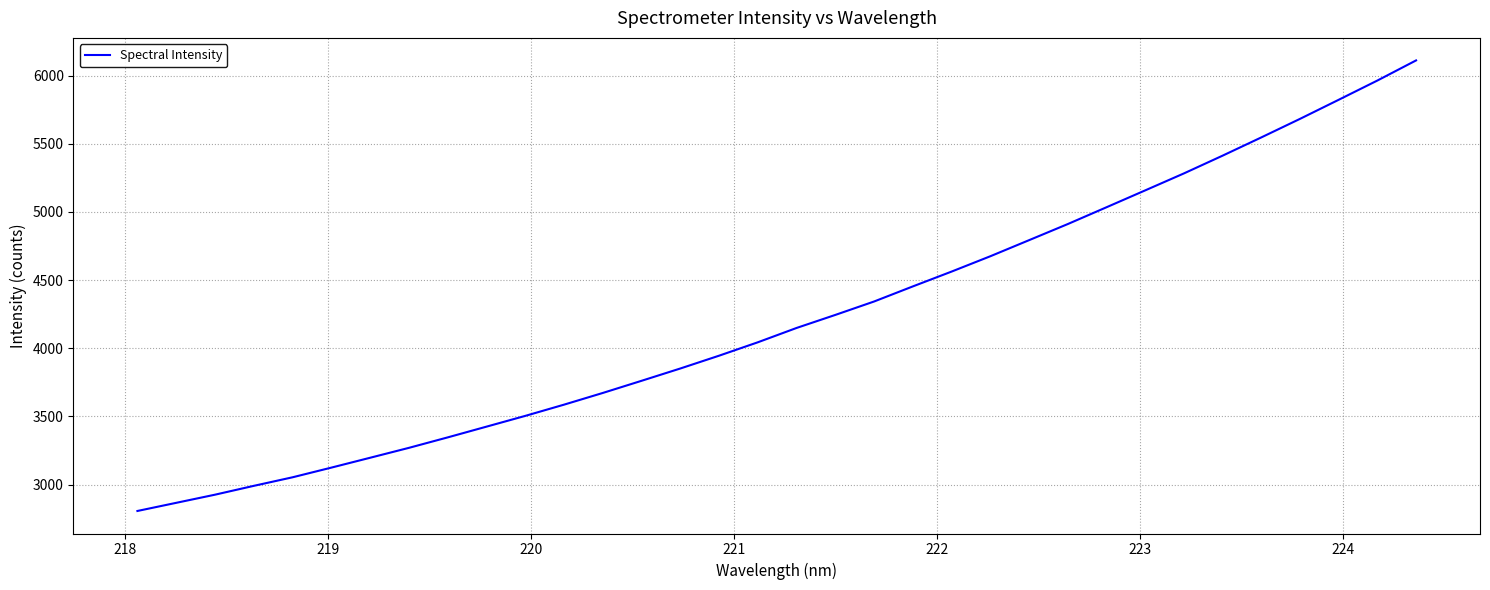

What is the difference between the maximum and minimum values?

3304.9